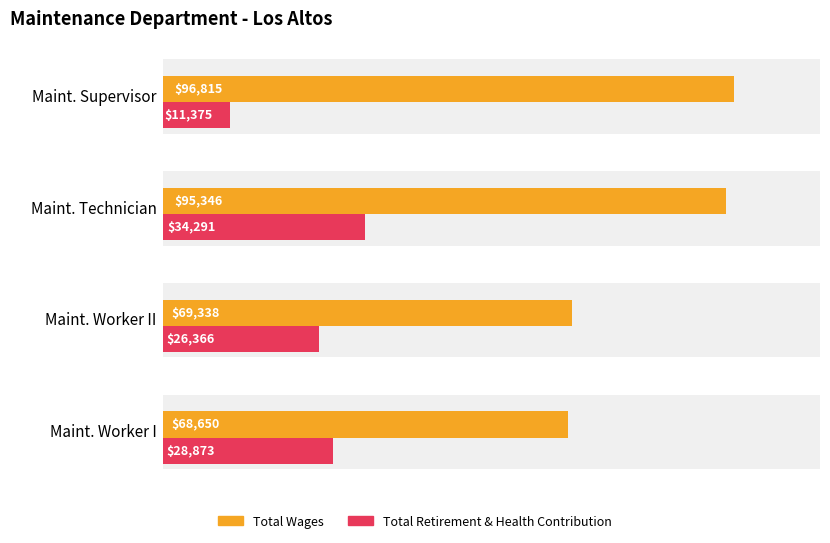

How many values in the Total Wages series exceed 95346?

1